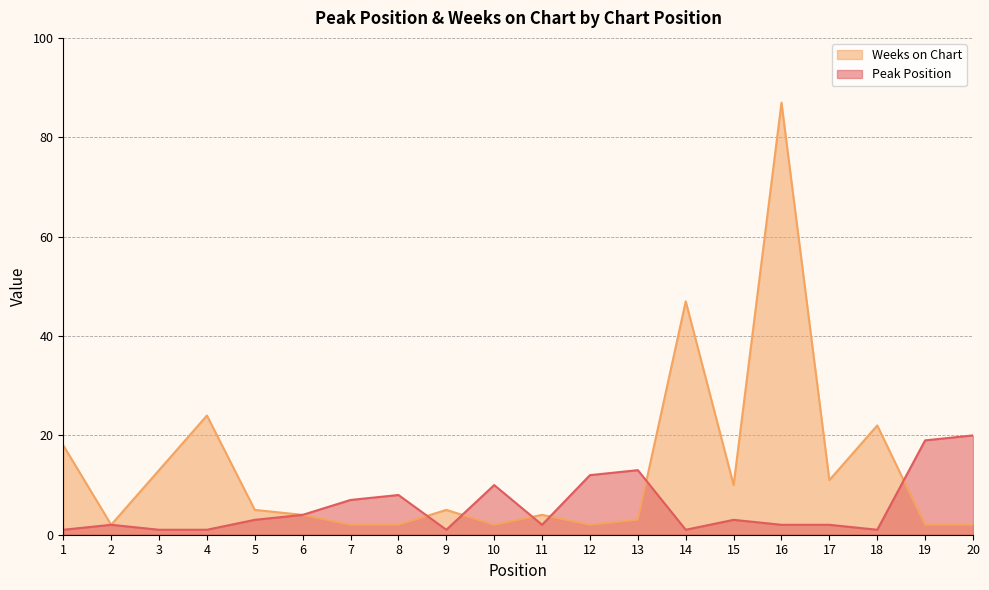

What are all the series names shown in the legend?

Weeks on Chart, Peak Position